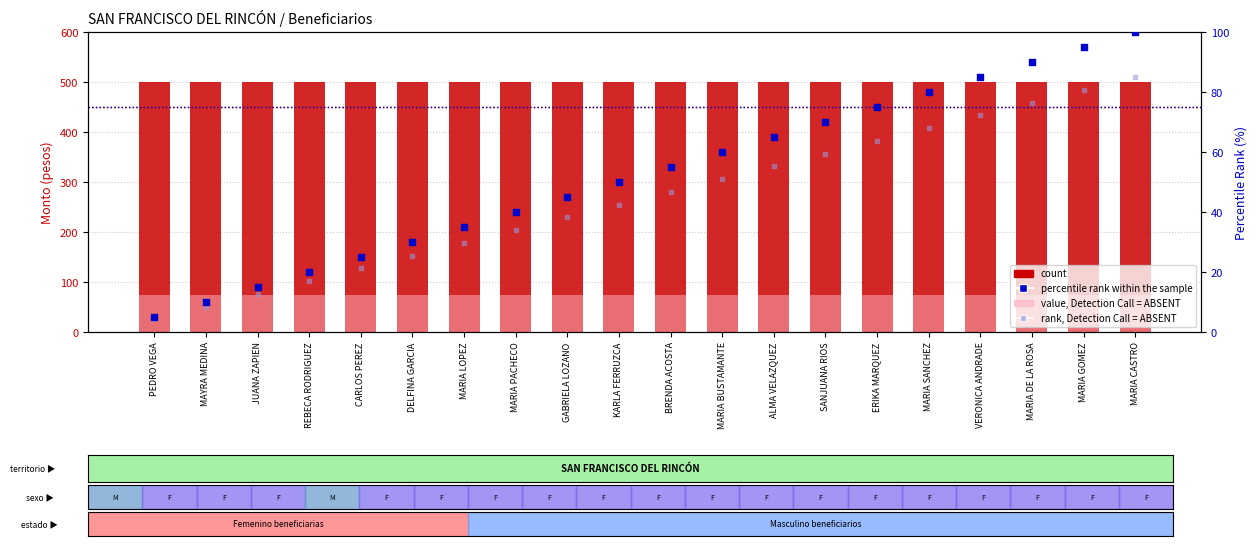

Which series has the widest spread of Y values?

percentile rank within the sample